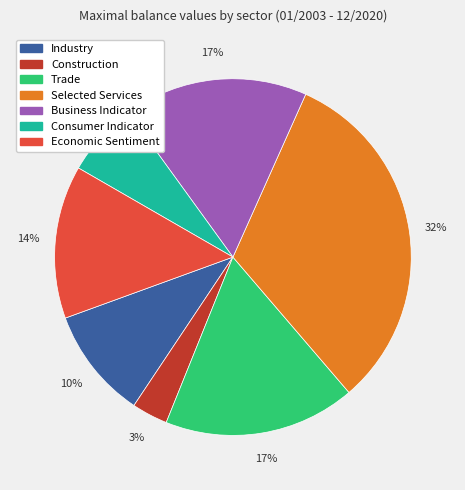

Combined, do Industry and Trade account for over 50%?

No